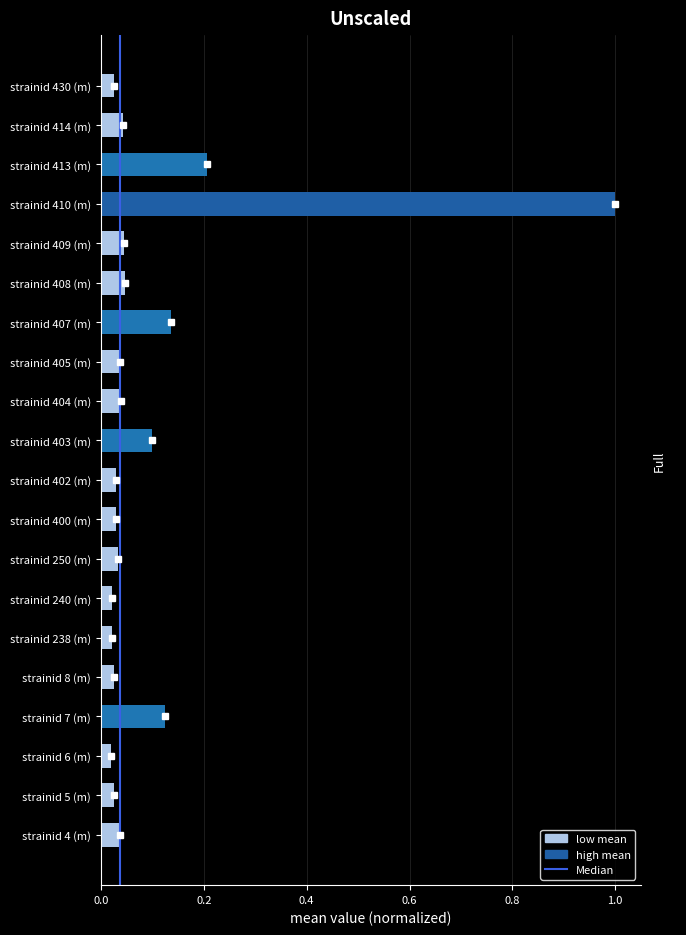

The chart shows a value of 0.4 at strainid 410 (m). True or false?

False